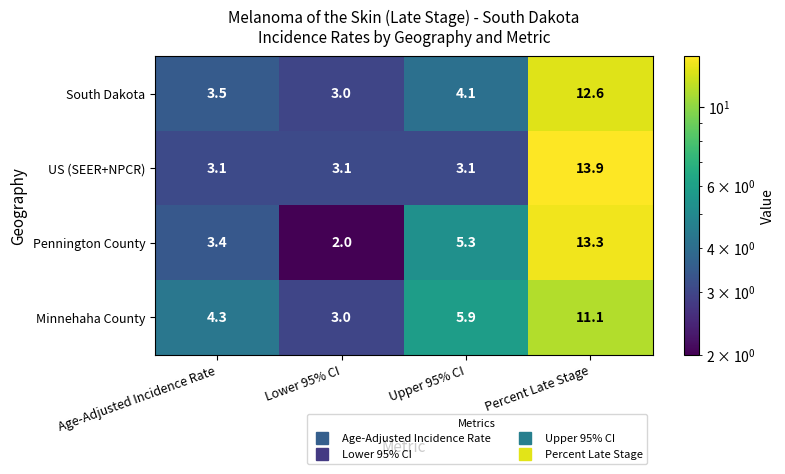

What is the approximate value of US (SEER+NPCR) at Age-Adjusted Incidence Rate?

3.1